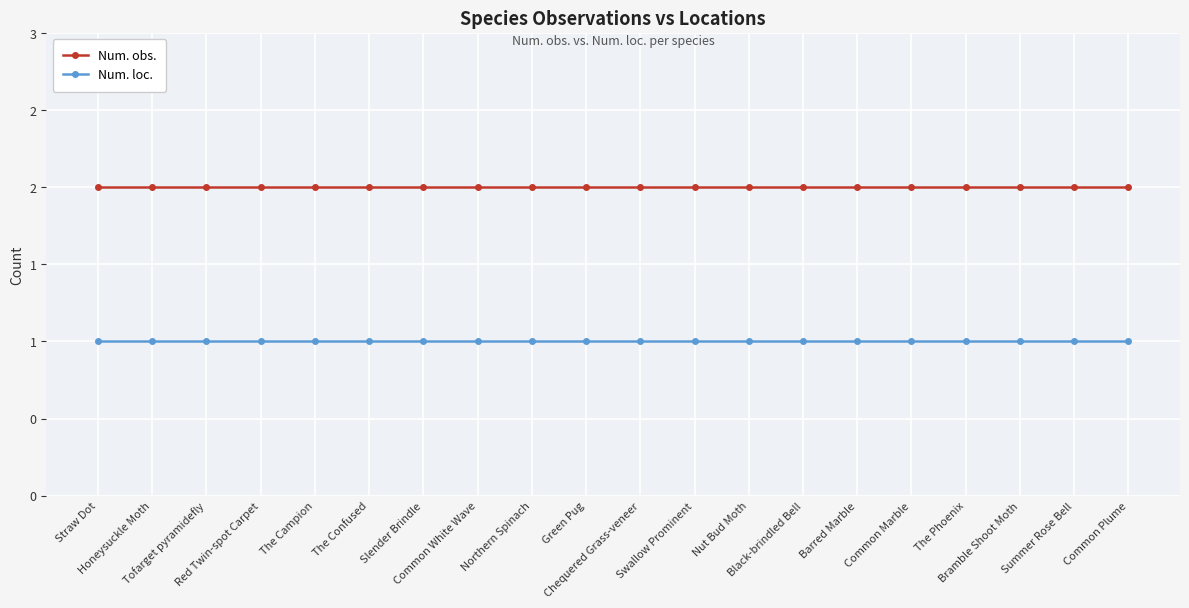

What position from the left is Slender Brindle?

7